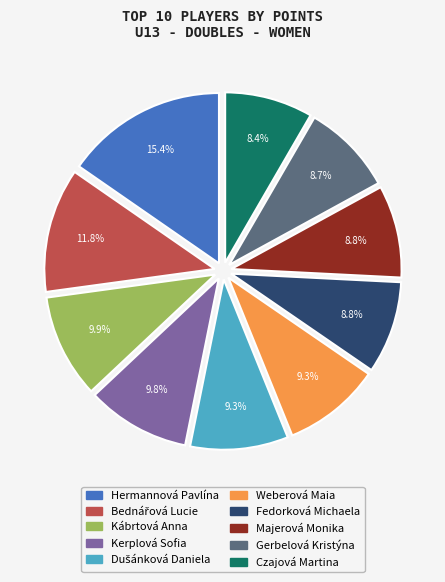

To the nearest percent, what portion does Gerbelová Kristýna represent?

9%